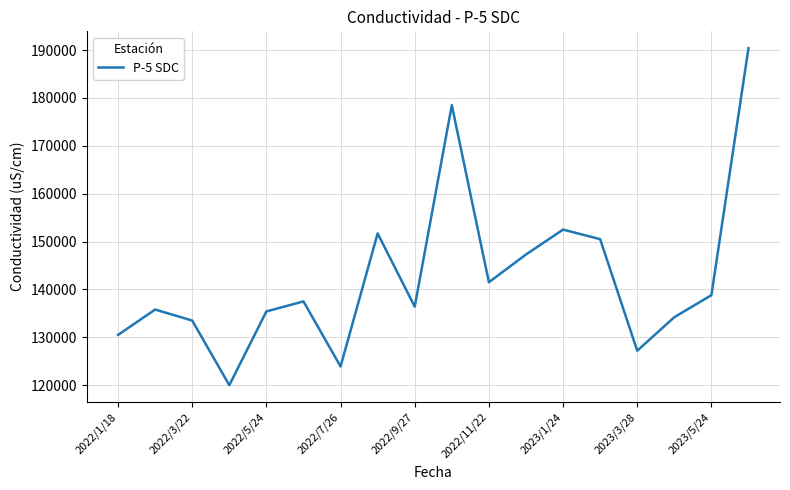

What is the average value?

142533